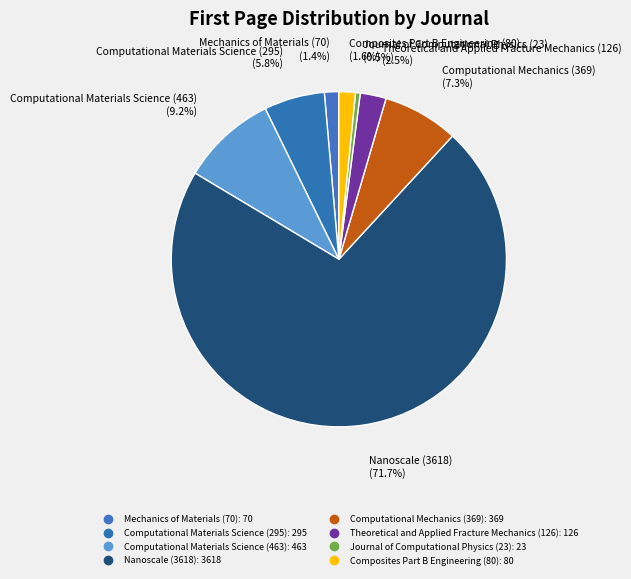

True or false: Computational Materials Science (463) accounts for 9% of the total.

True